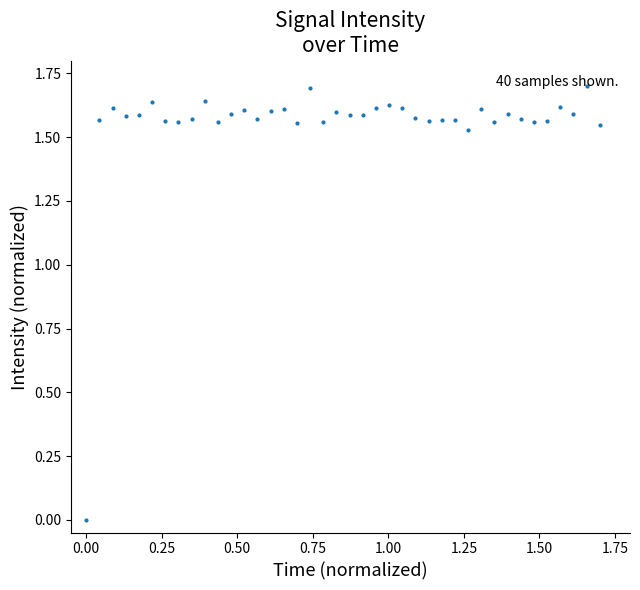

What is the maximum value shown in the chart?

1.7